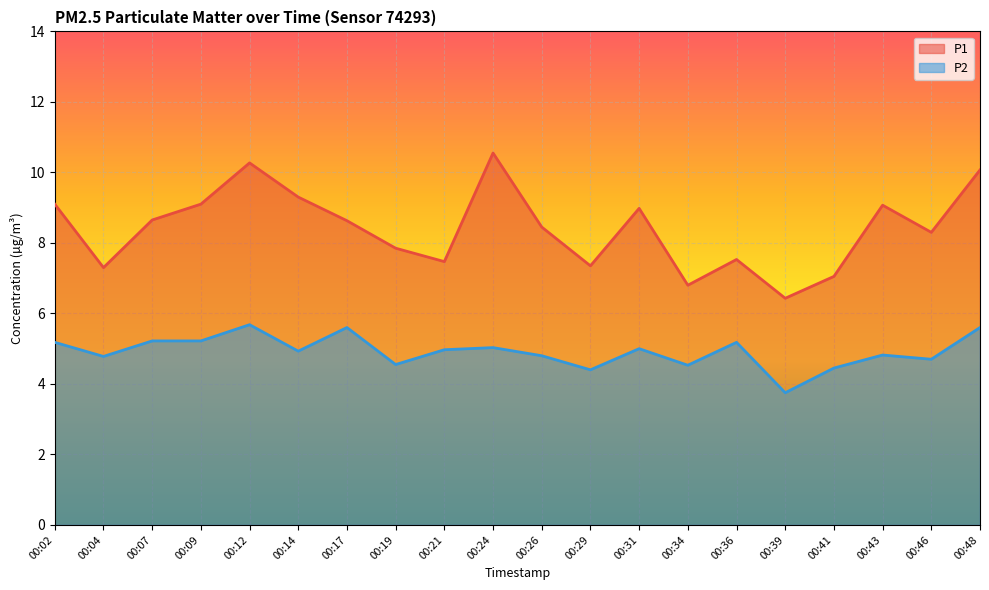

At 00:34, list the series in order from largest to smallest.

P1, P2